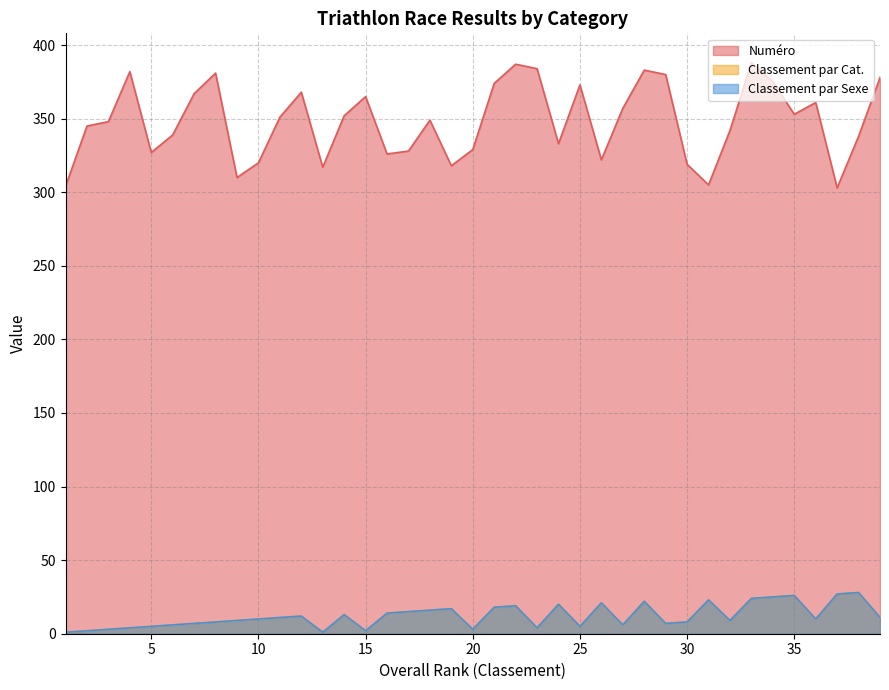

Does the chart display data point markers on the line(s)?

No